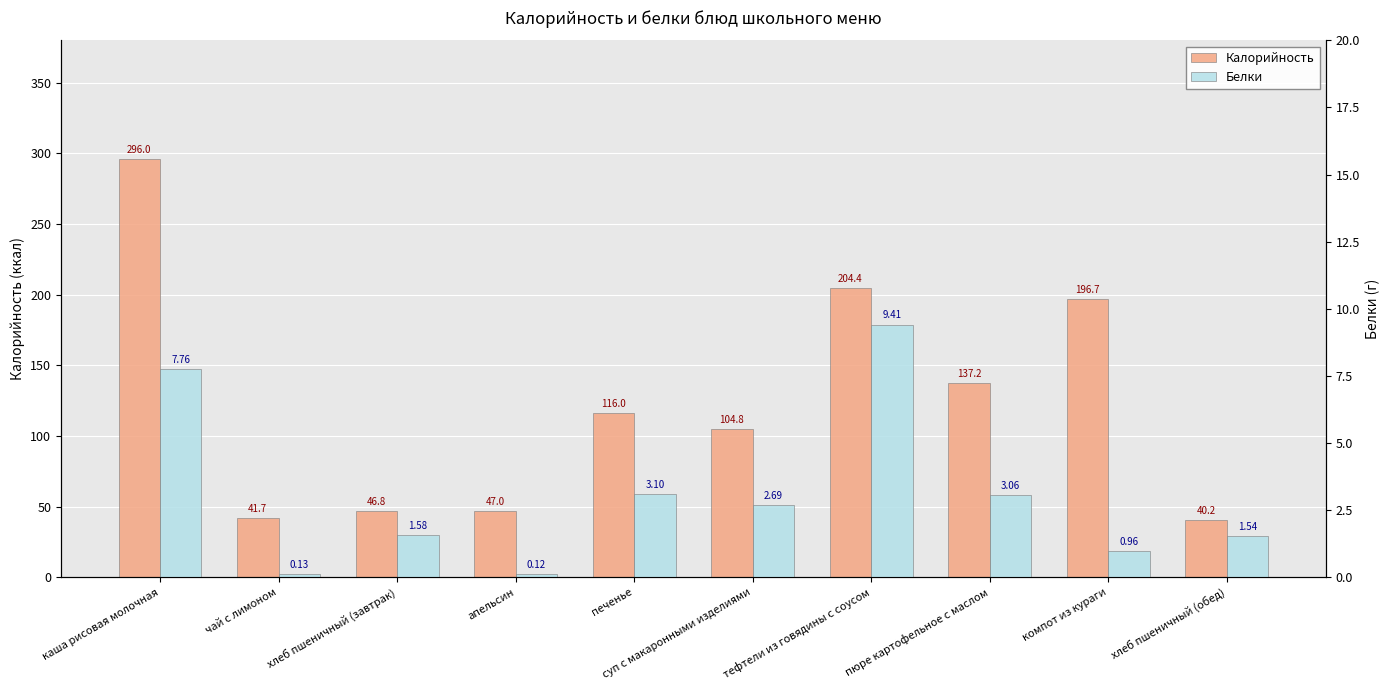

Does the chart contain any negative values?

No